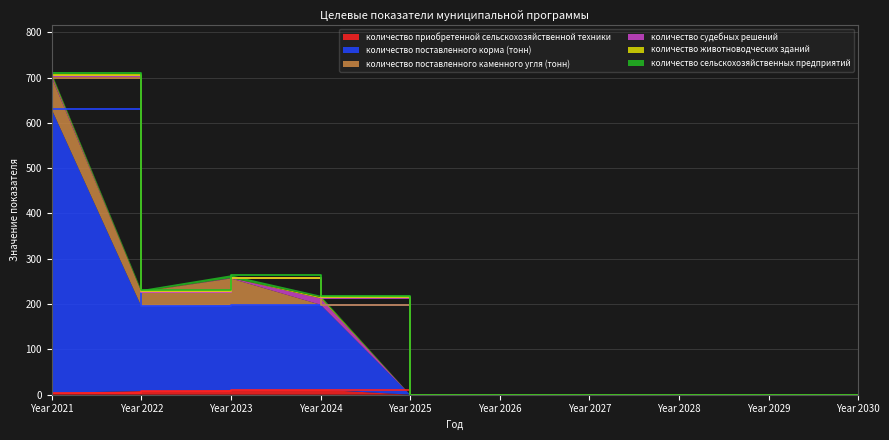

What is the difference between the maximum and second lowest values in the количество животноводческих зданий series?

3.0